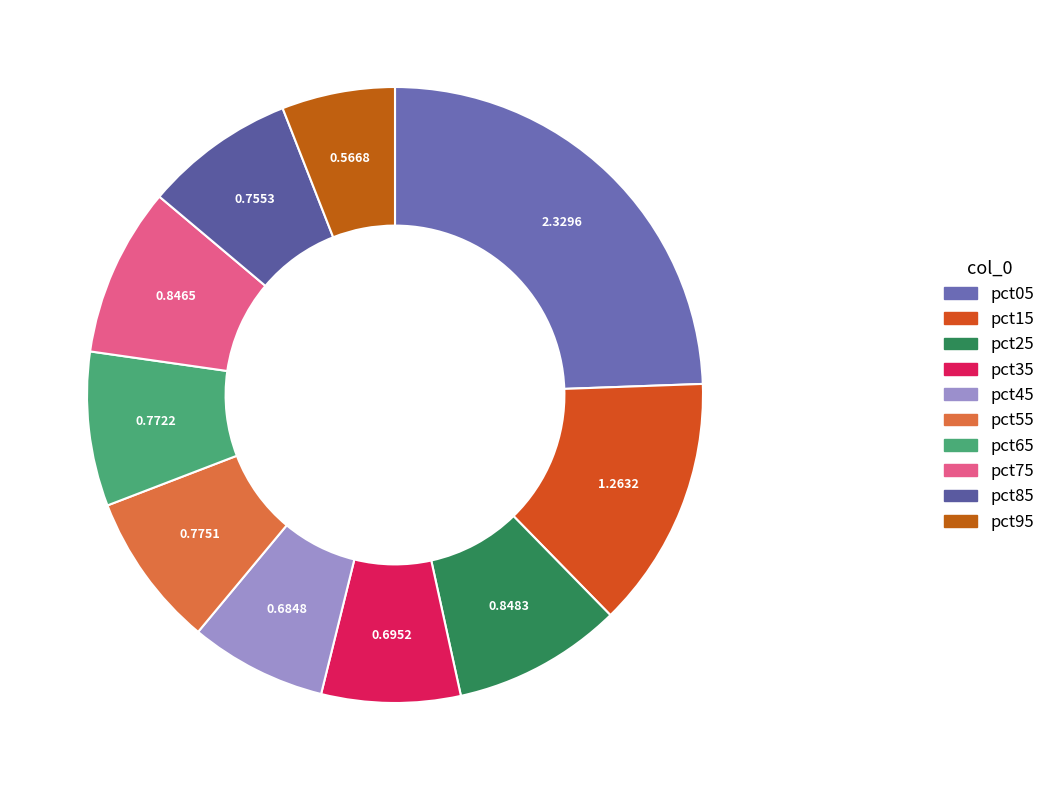

What is the smallest slice in the pie chart?

pct95